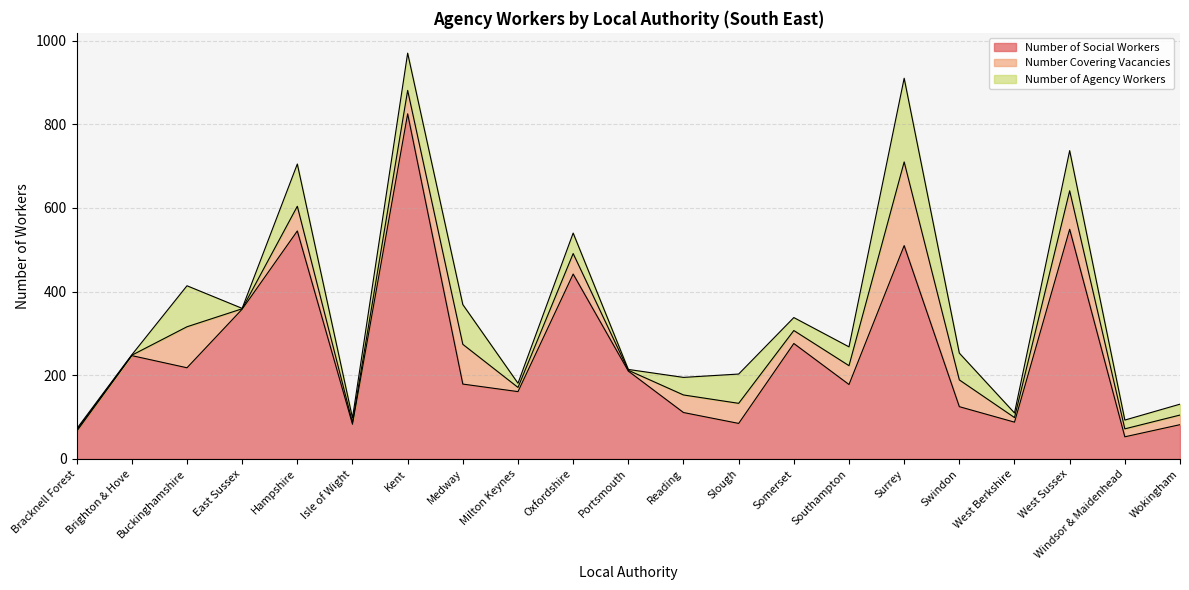

What is the label of the 18th point from the left?

West Berkshire